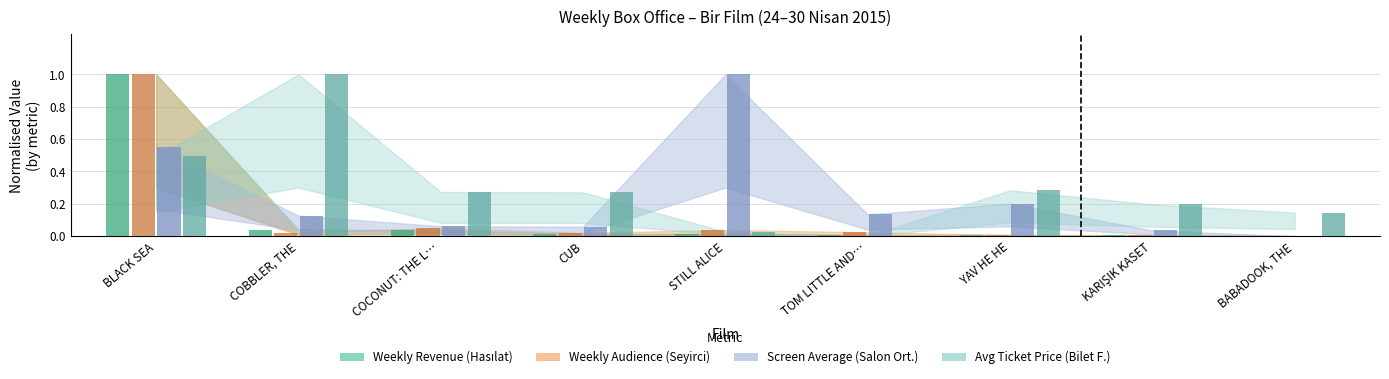

Which series has the widest spread of values?

Weekly Revenue (Hasılat)